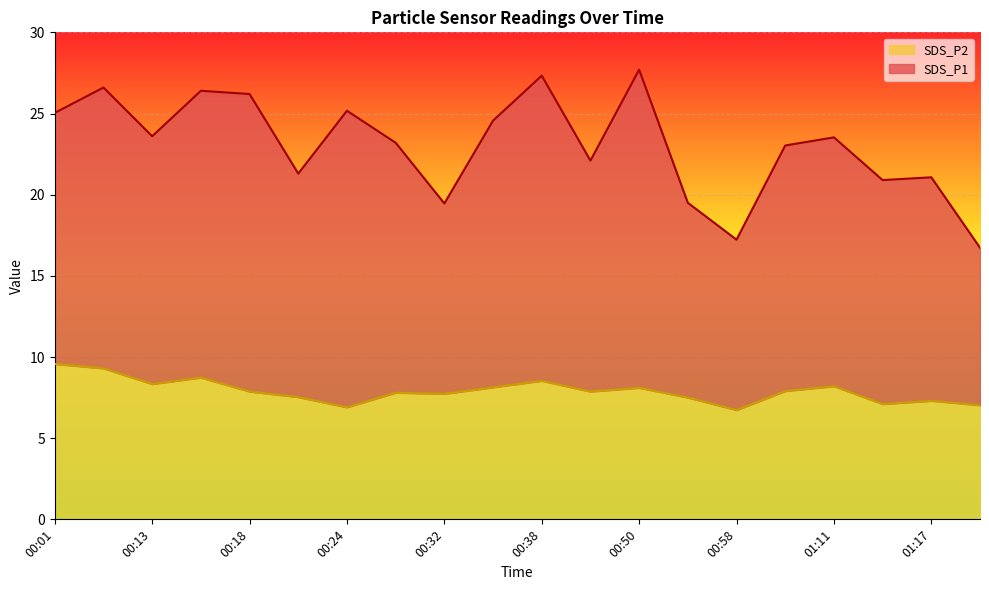

What value does the SDS_P2 series have at 00:56?

7.5